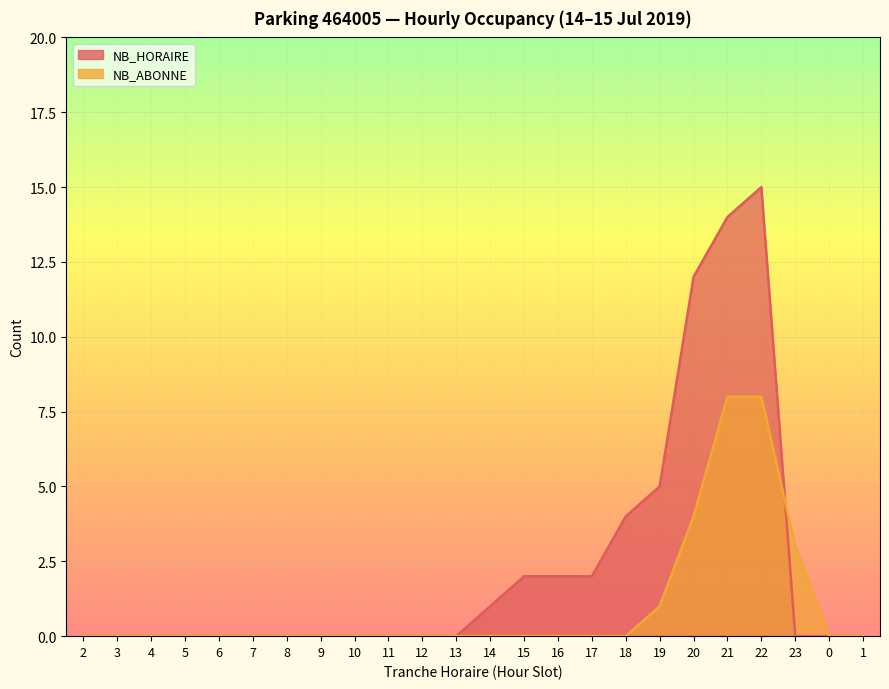

True or false: NB_ABONNE has more than 1 interior local peaks.

False